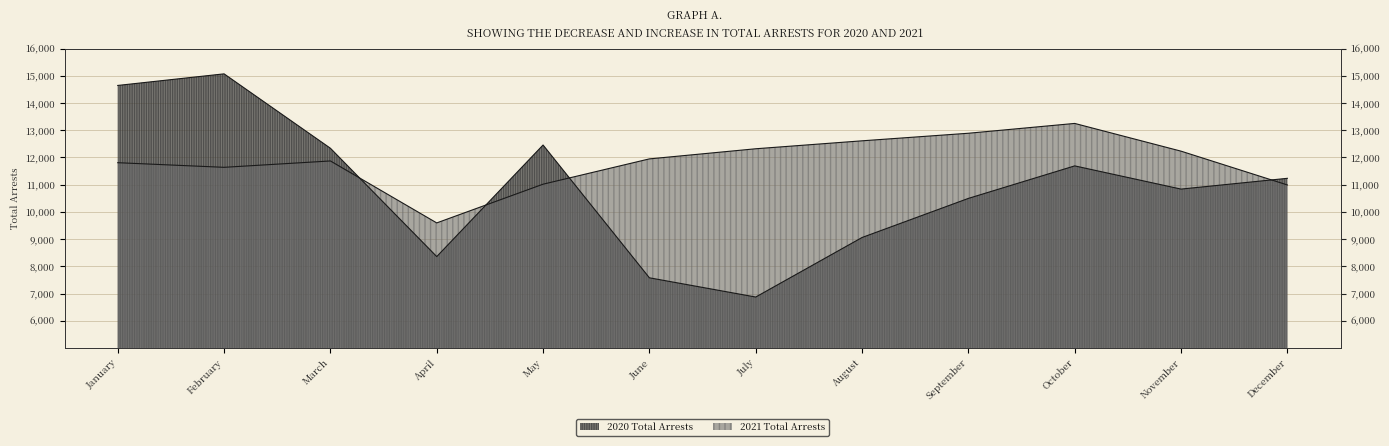

True or false: 2020 Total Arrests has a value of 3555 at September.

False